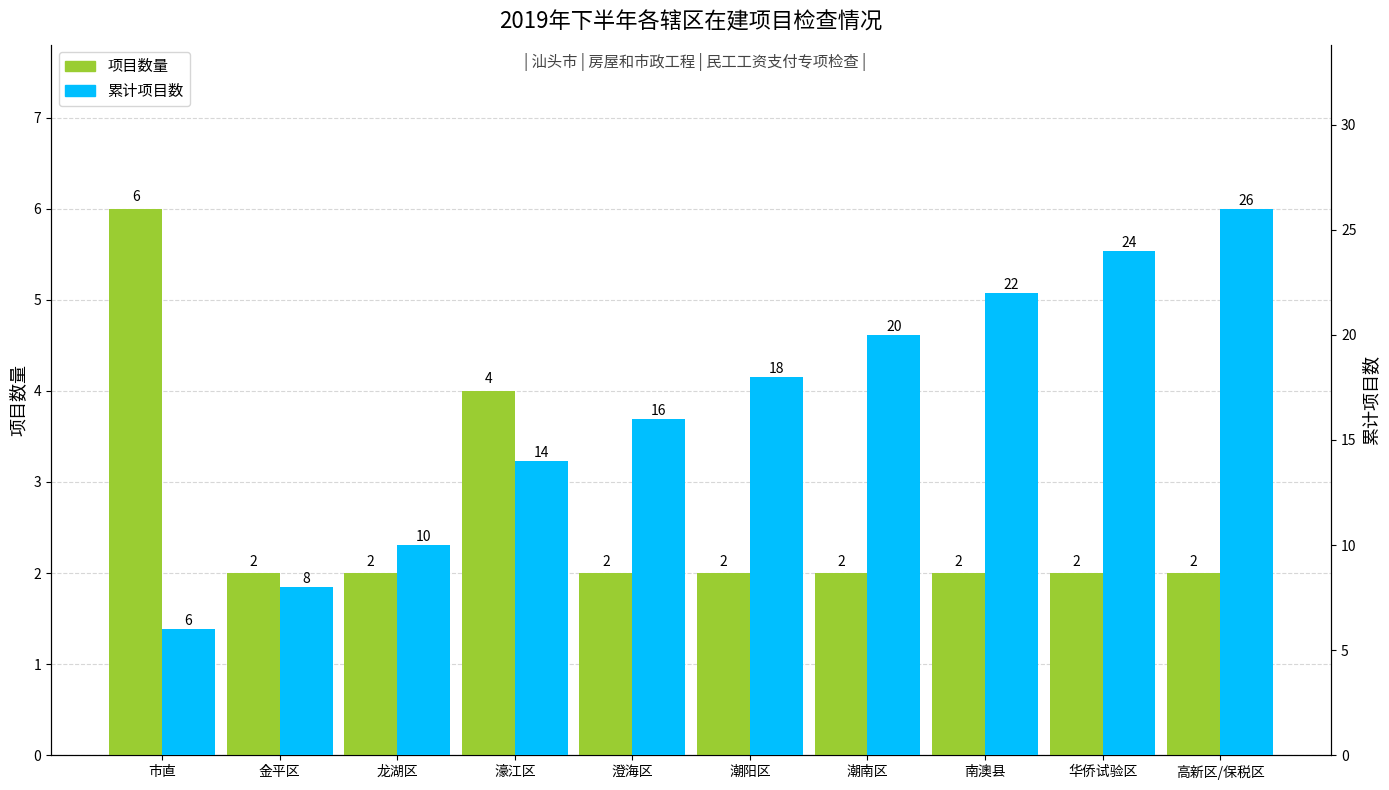

Count the number of categories in the chart.

10